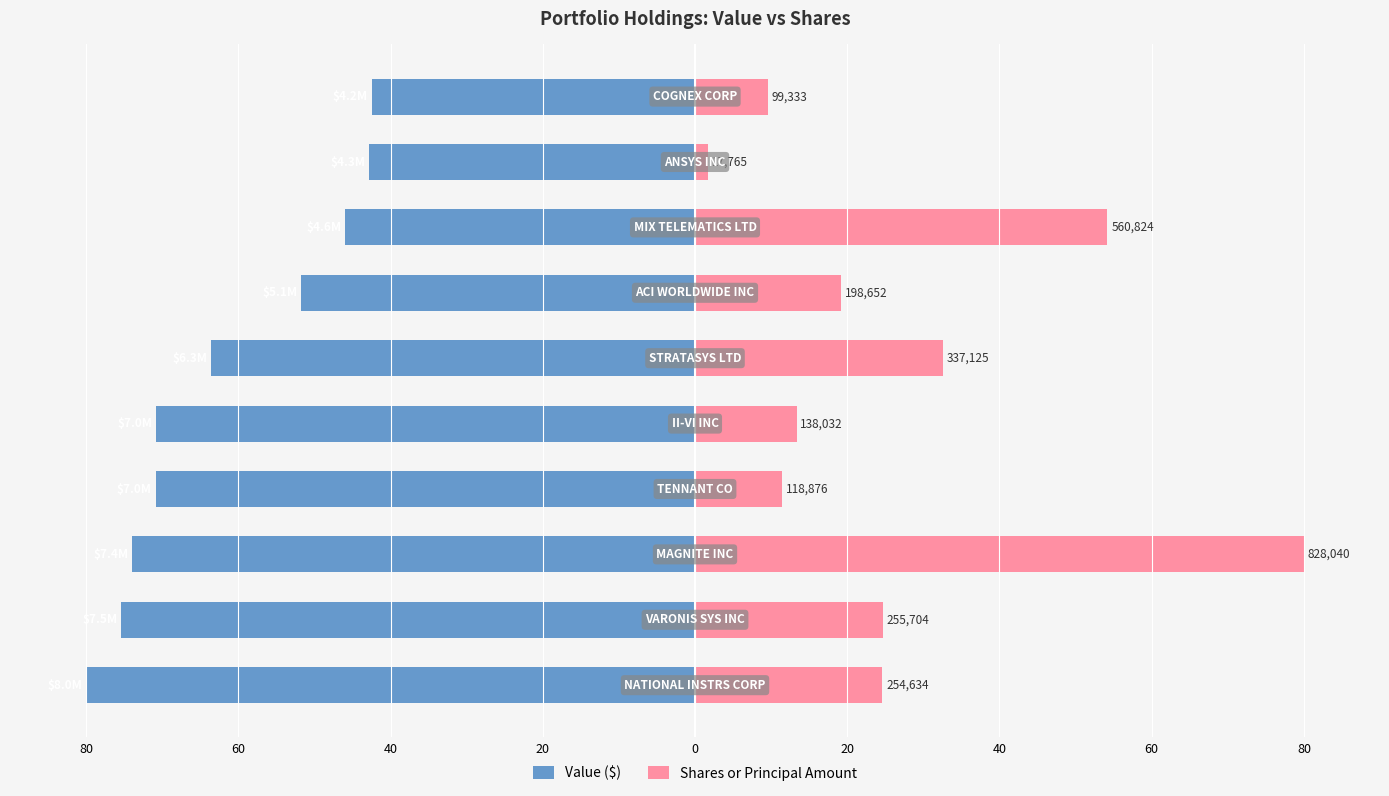

What is the difference between the maximum and minimum values in the Shares or Principal Amount series?

78.3